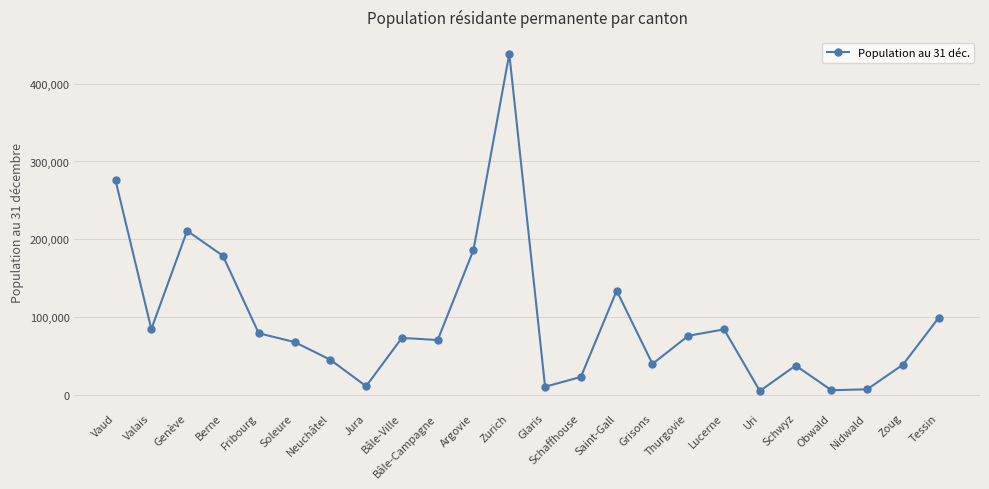

What position from the left is Bâle-Campagne?

10